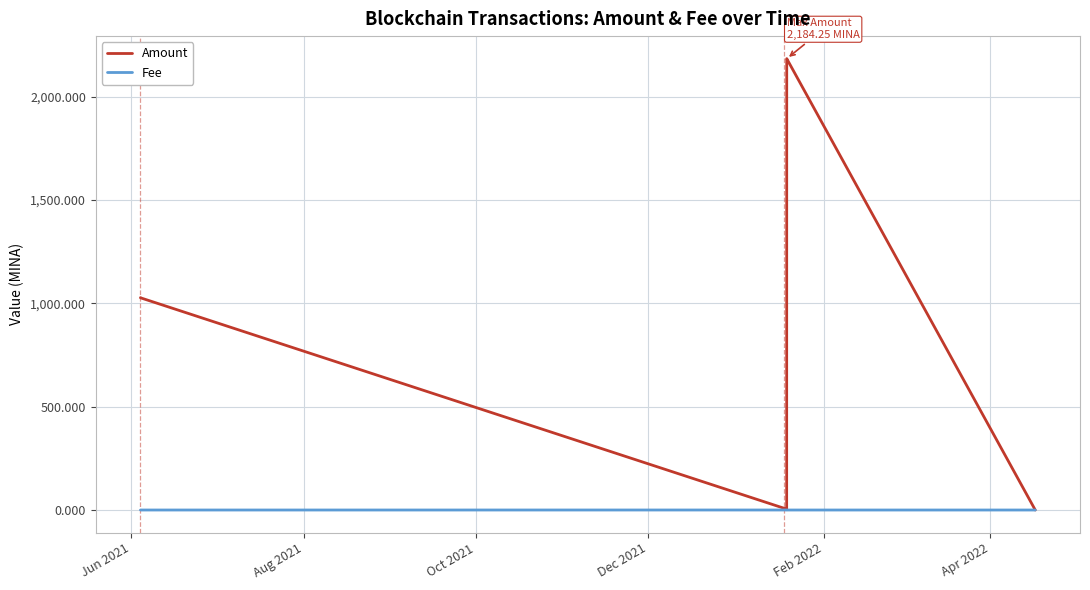

Which series has the largest total across all categories?

Amount